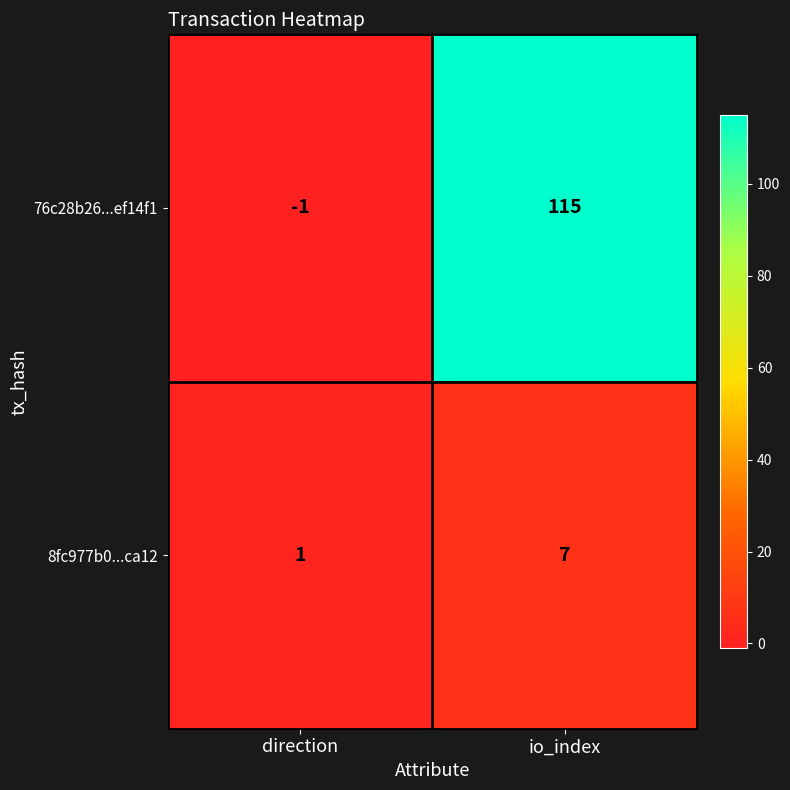

At direction, list the series in order from smallest to largest.

76c28b26...ef14f1, 8fc977b0...ca12